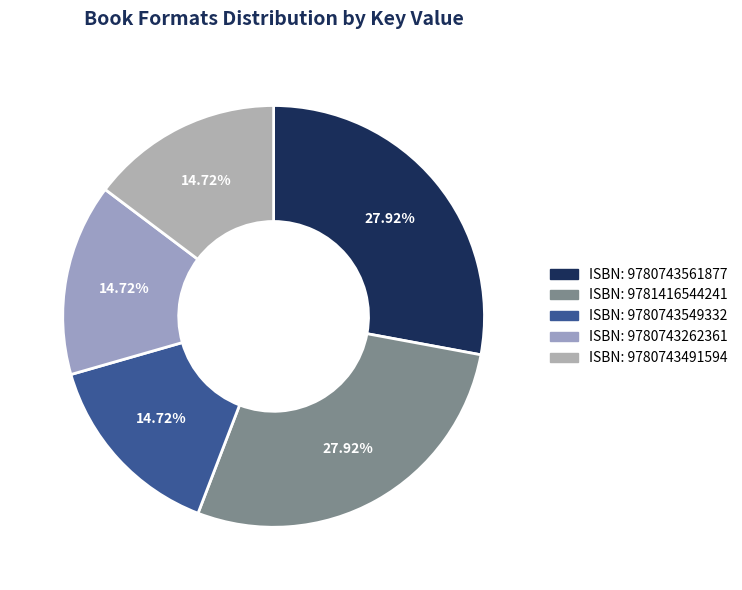

Count the number of slices in the pie.

5